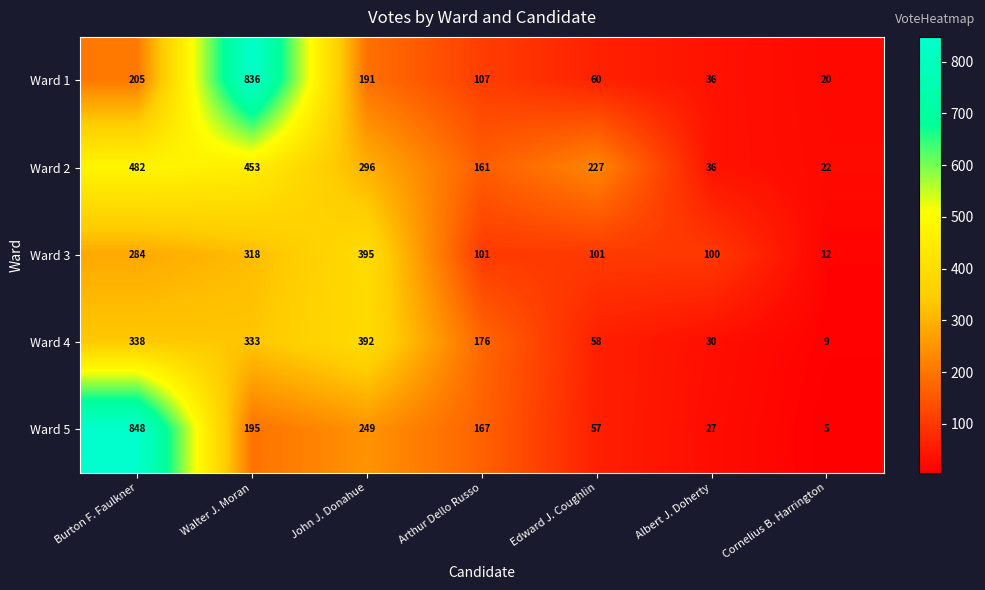

What is the difference between the maximum and minimum values in the Ward 5 series?

843